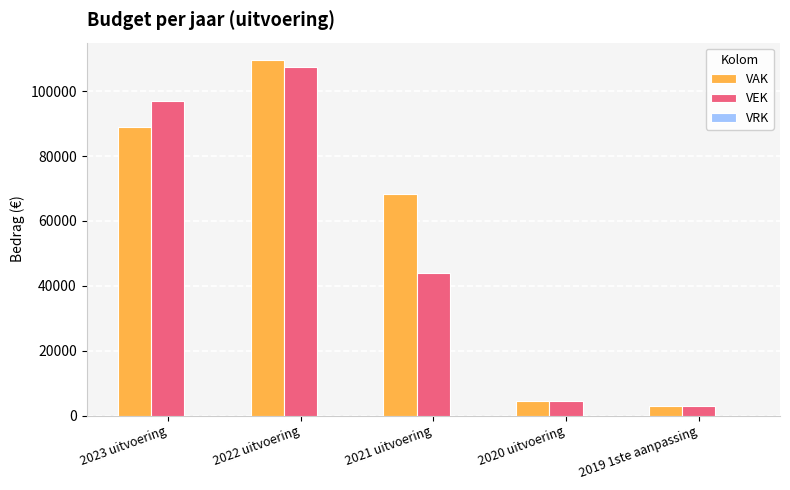

What is the difference between the maximum and second lowest values in the VEK series?

102911